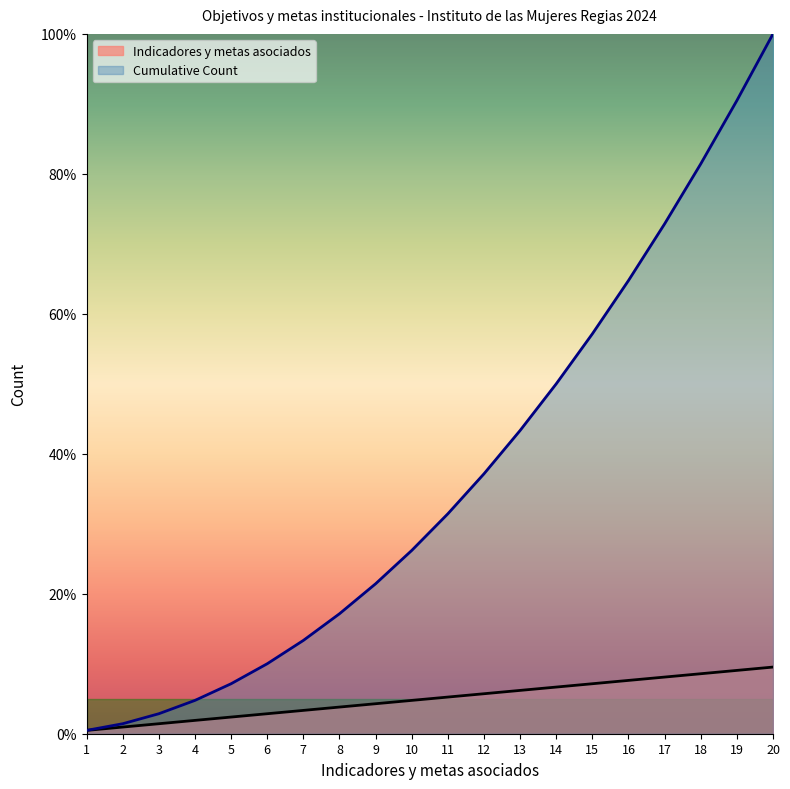

What is the sum of the Indicadores y metas asociados values at 14 and 6?

9.5